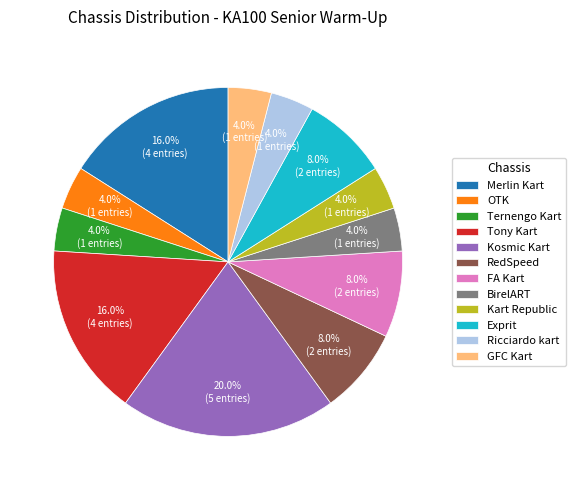

To the nearest percent, what is the combined percentage of Tony Kart and FA Kart?

24%